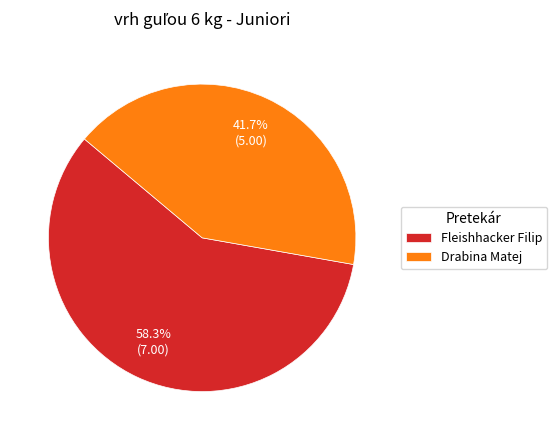

Approximately how many times larger is the value at Drabina Matej compared to Fleishhacker Filip?

0.7